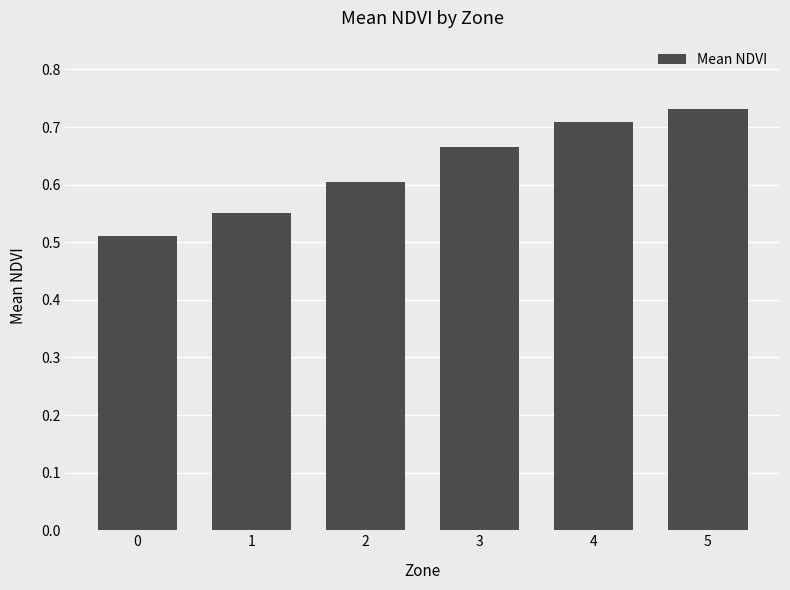

Which label corresponds to the largest value in the chart?

5